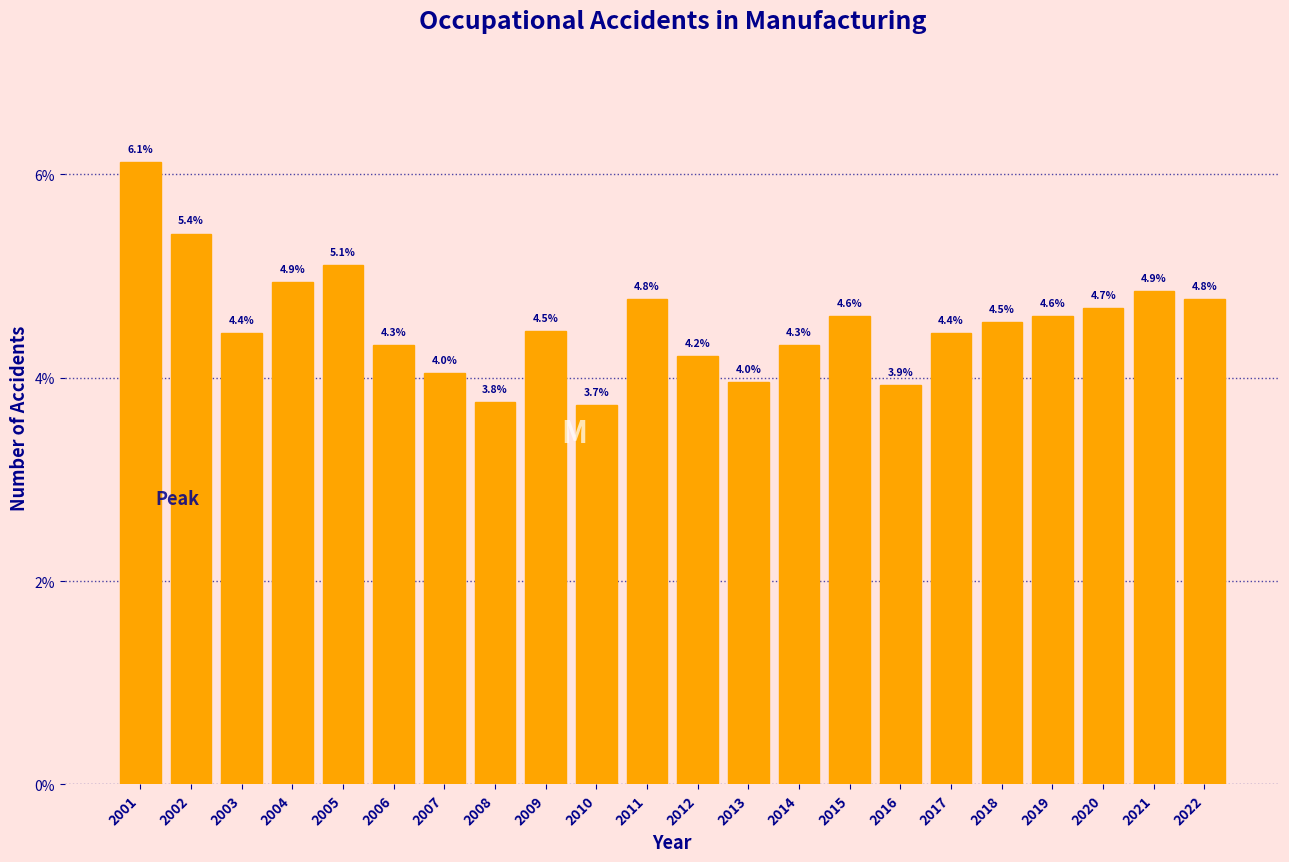

Reading right to left, what are all the values shown in this chart?

4.8	4.9	4.7	4.6	4.5	4.4	3.9	4.6	4.3	4.0	4.2	4.8	3.7	4.5	3.8	4.0	4.3	5.1	4.9	4.4	5.4	6.1